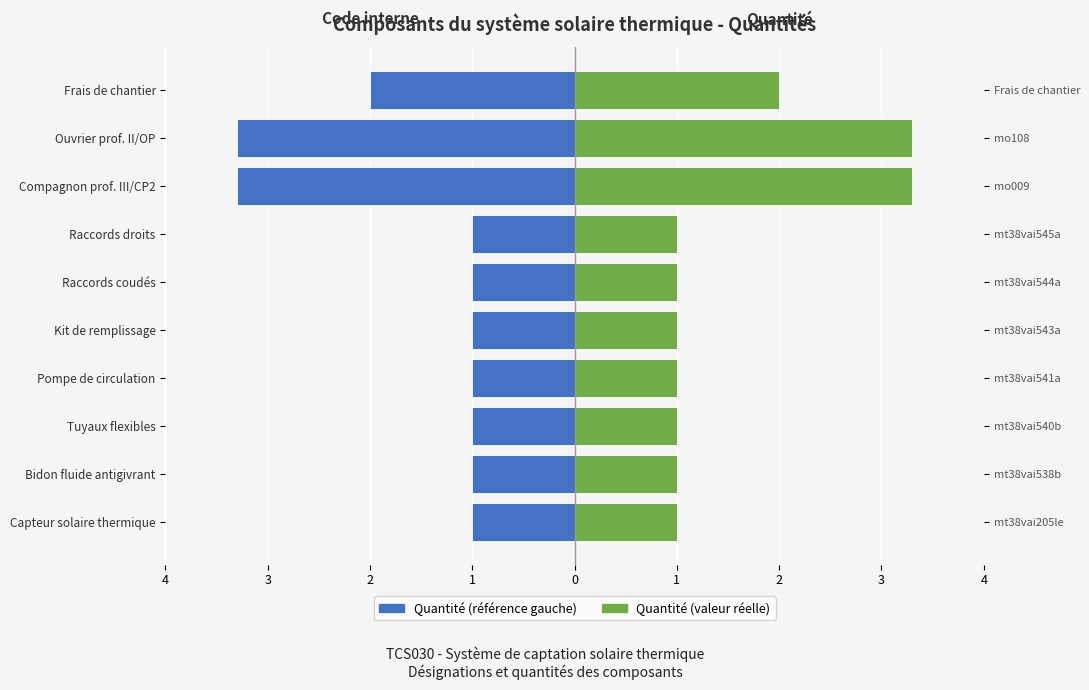

The value of Quantité (gauche) at Raccords droits is -1.0. True or false?

True